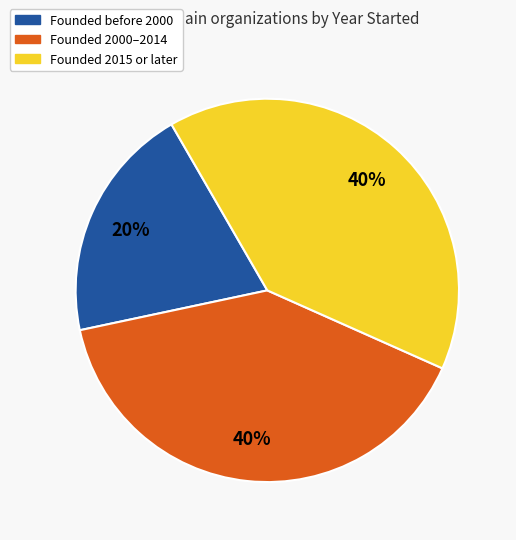

Does any single category account for the majority?

No